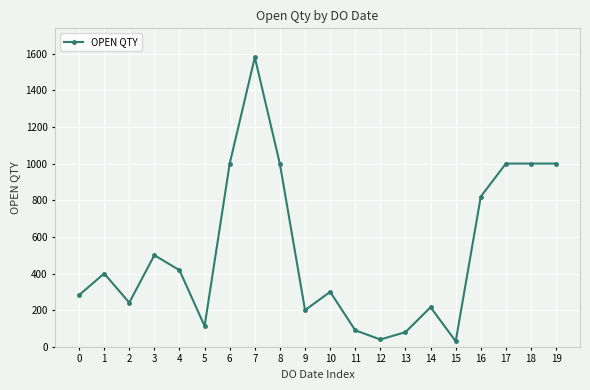

At which category does the data reach its first local valley?

2